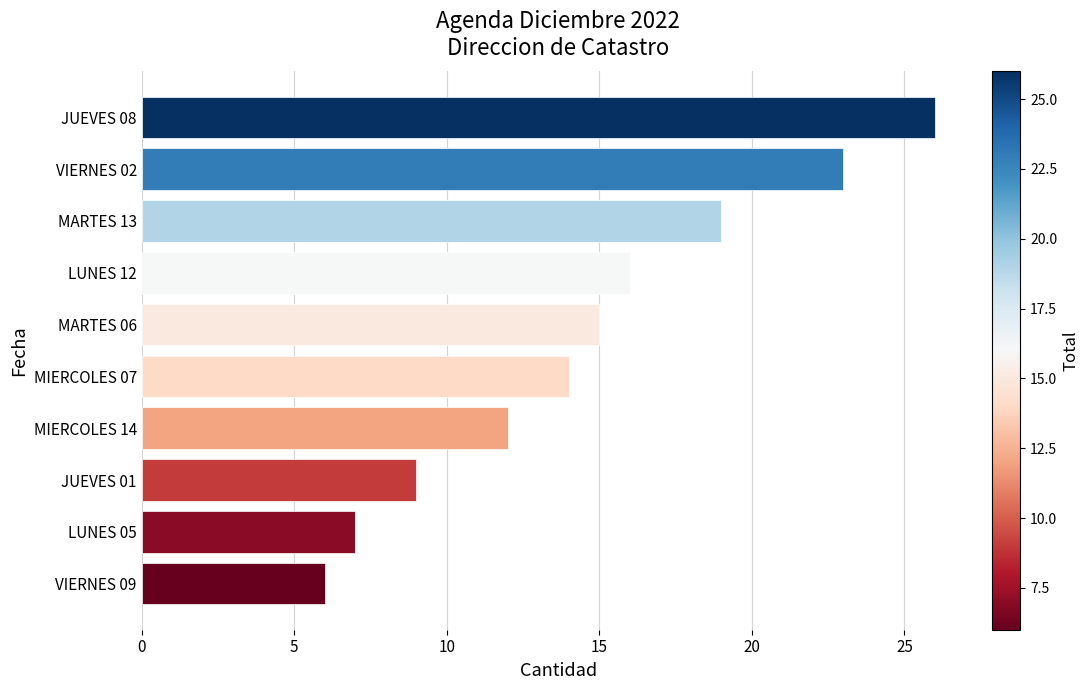

Rank the categories by value from highest to lowest.

JUEVES 08, VIERNES 02, MARTES 13, LUNES 12, MARTES 06, MIERCOLES 07, MIERCOLES 14, JUEVES 01, LUNES 05, VIERNES 09